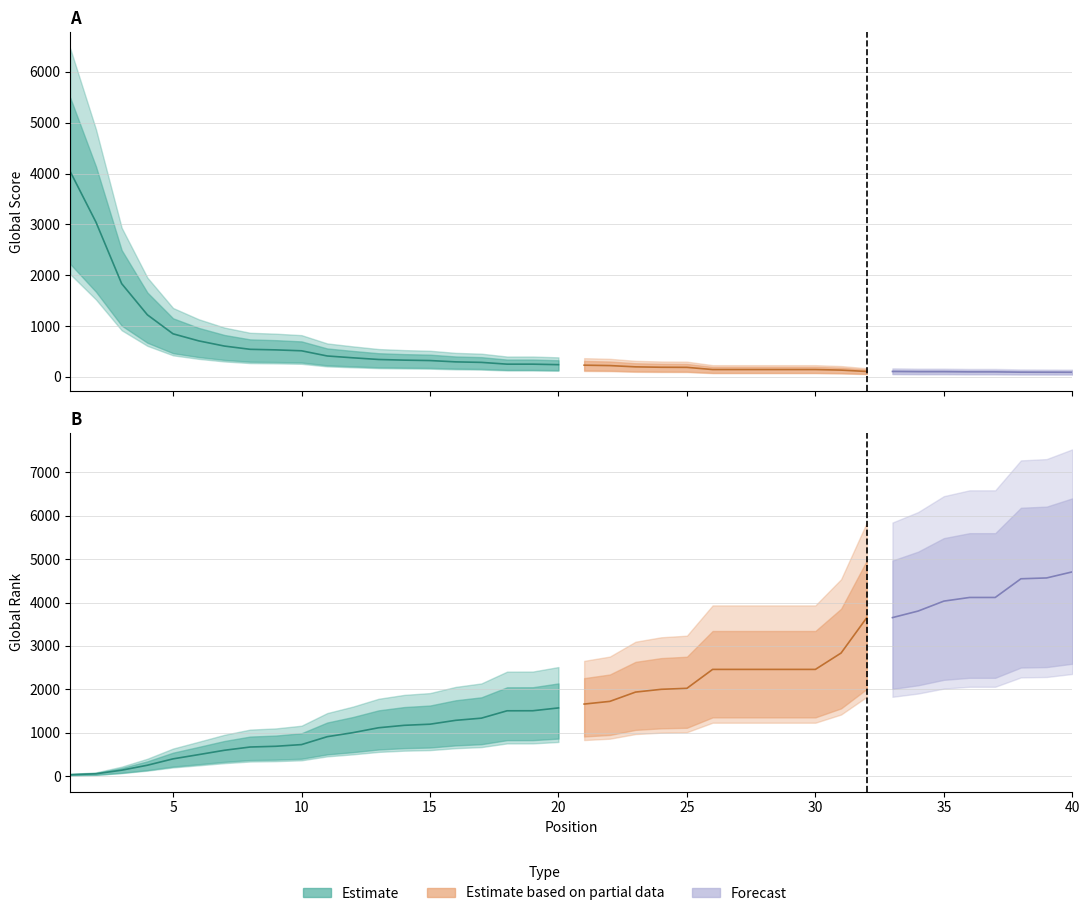

What is the spread (max minus min) of values at 25?

1835